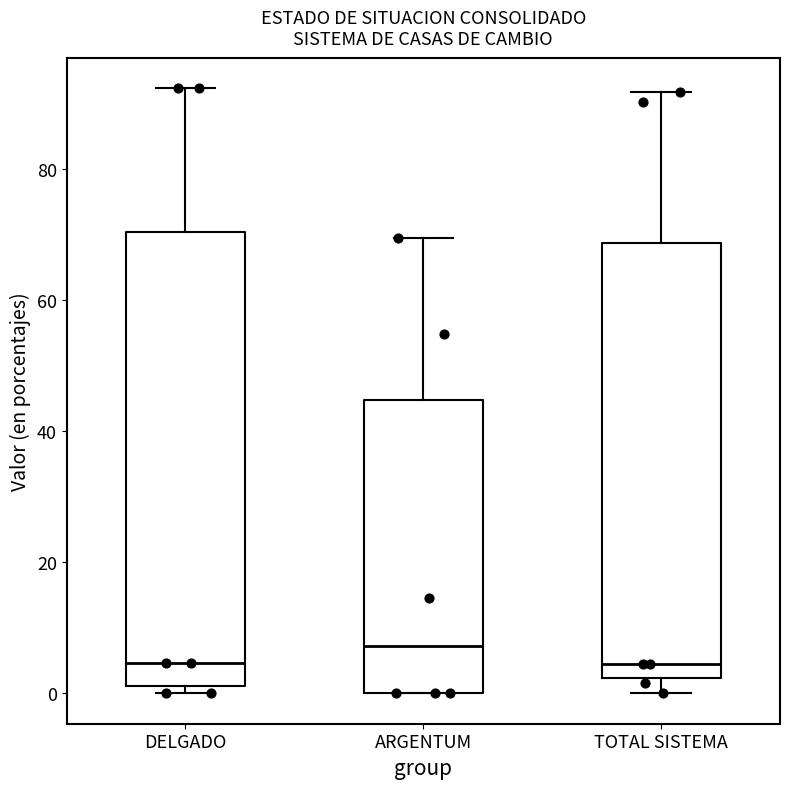

Reading left to right, read every box against the y-axis: the position of its median line, the range the box covers, and the ends of its whiskers. The values are not printed on the chart, so give them approximately, as read against the axis.

DELGADO: median 4, box 2 to 70, whiskers 0 to 92
ARGENTUM: median 8, box 0 to 44, whiskers 0 to 70
TOTAL SISTEMA: median 4, box 2 to 68, whiskers 0 to 92